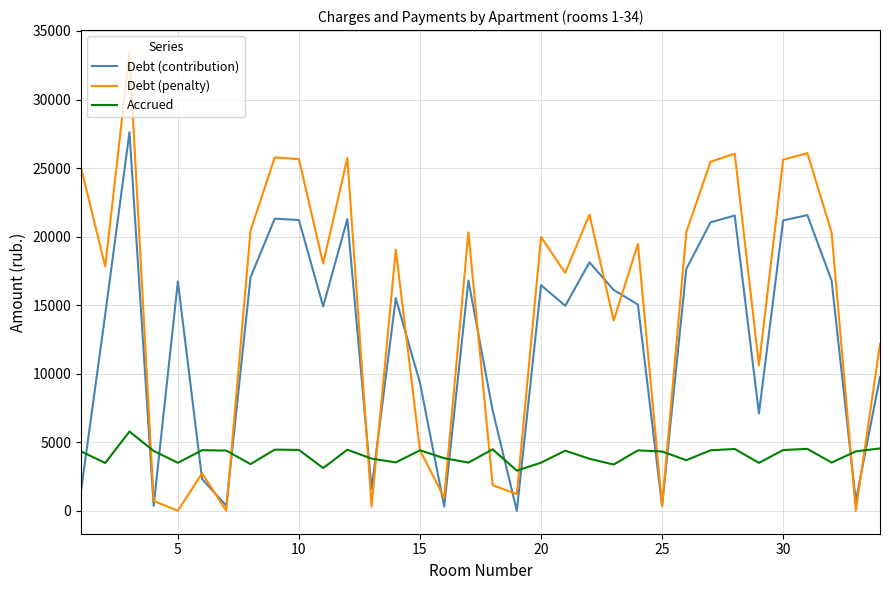

Which series has the largest total across all categories?

Debt (penalty)